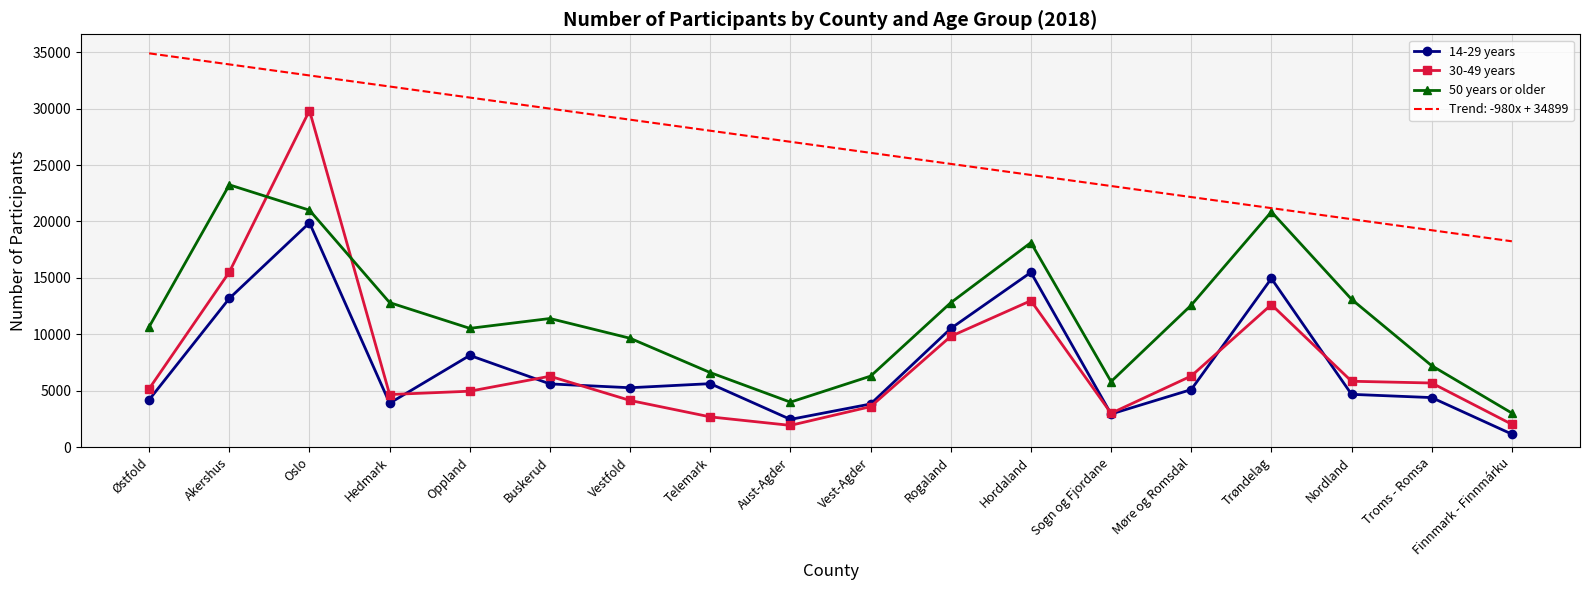

What is the difference between the second highest and minimum values in the 30-49 years series?

13584.0